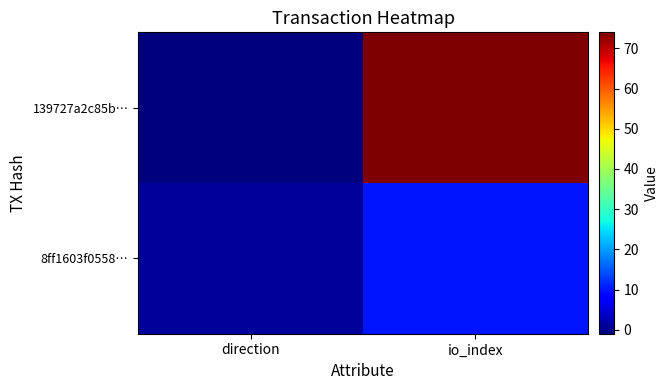

At how many categories does at least one series exceed 28?

1